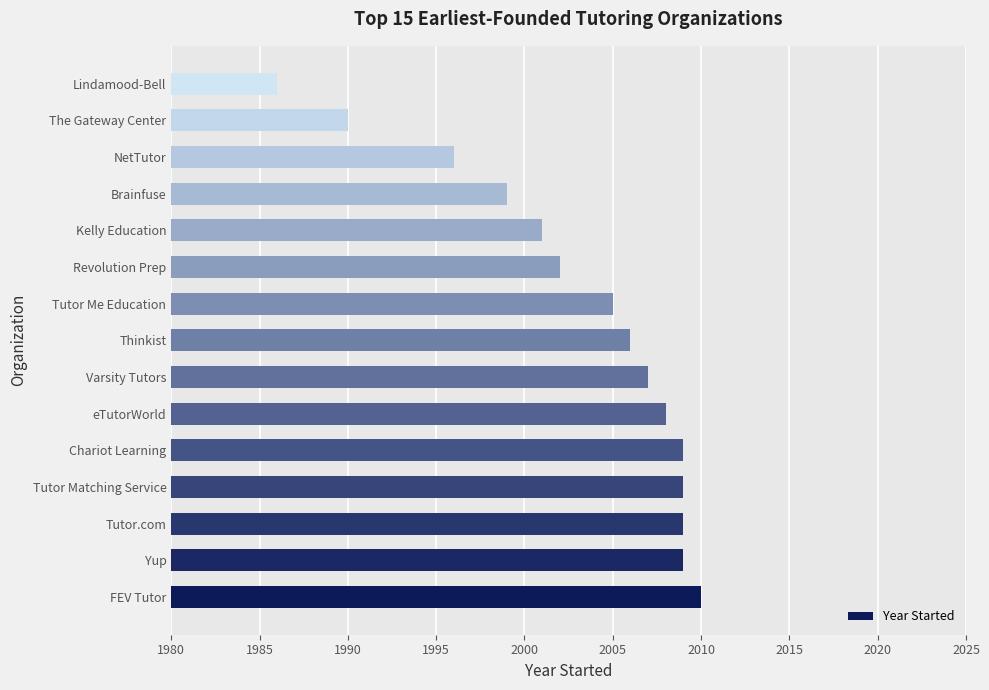

Which has a higher value, Thinkist or Tutor Me Education?

Thinkist